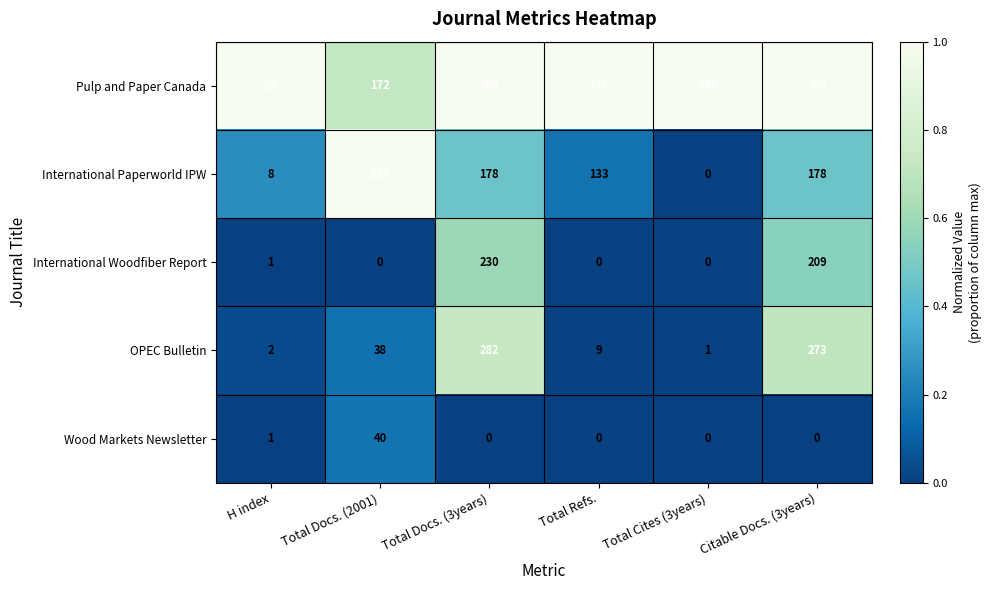

True or false: Pulp and Paper Canada has a value of 152 at Citable Docs. (3years).

False